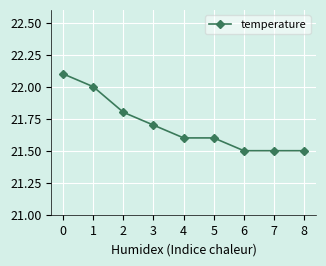

Reading left to right, list all the values displayed in this chart.

0=22.1	1=22.0	2=21.8	3=21.7	4=21.6	5=21.6	6=21.5	7=21.5	8=21.5